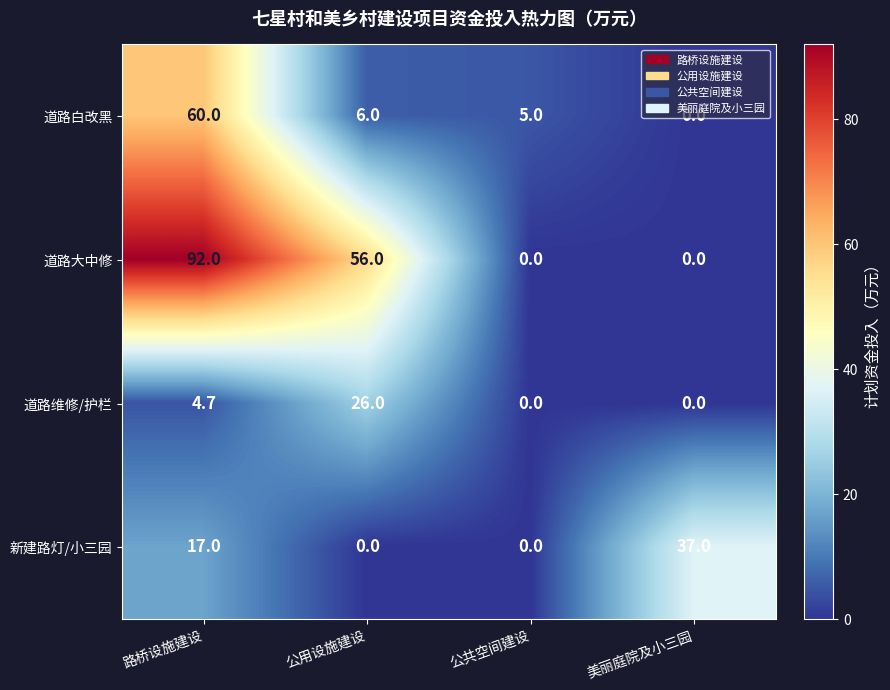

Which series has the widest spread of values?

道路大中修